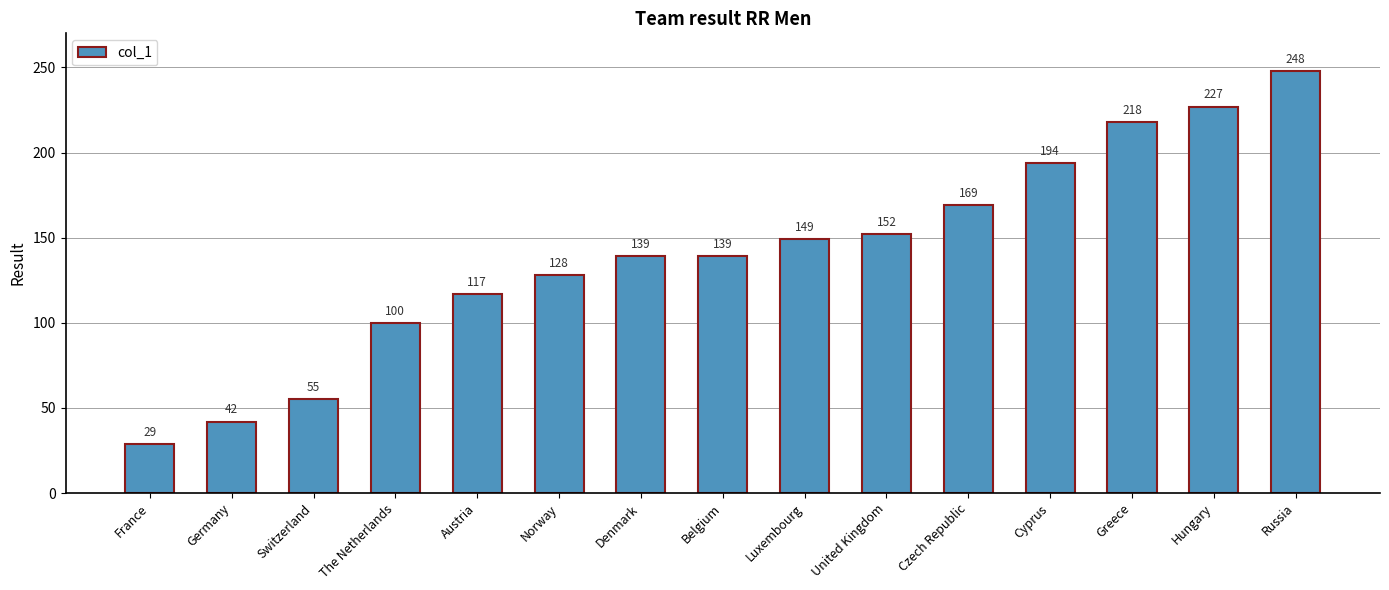

The chart shows a value of 139 at Denmark. True or false?

True